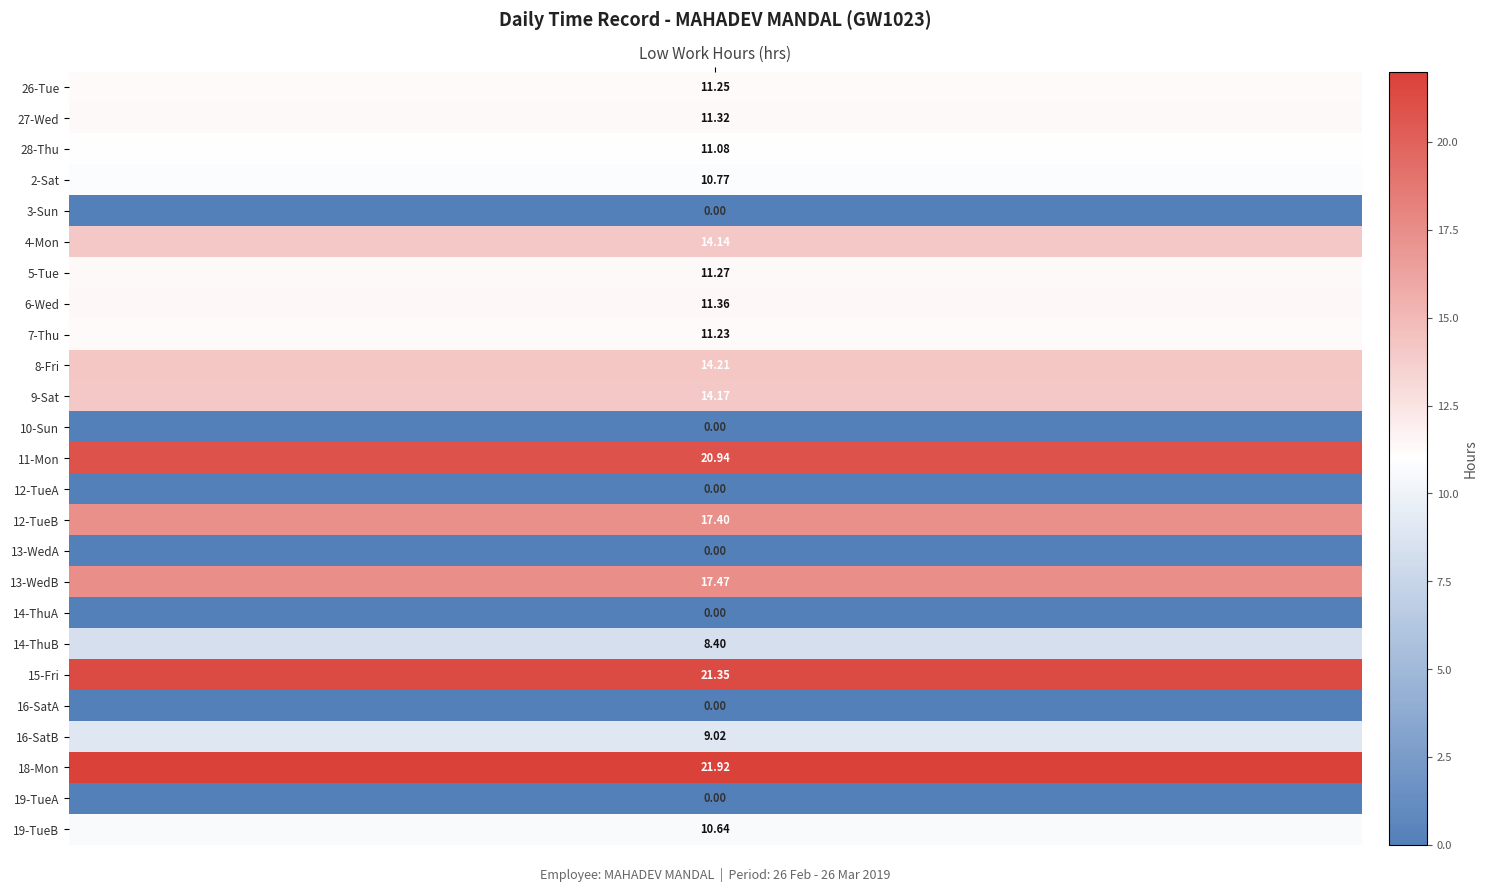

How many data points in 6-Wed are above 0?

1